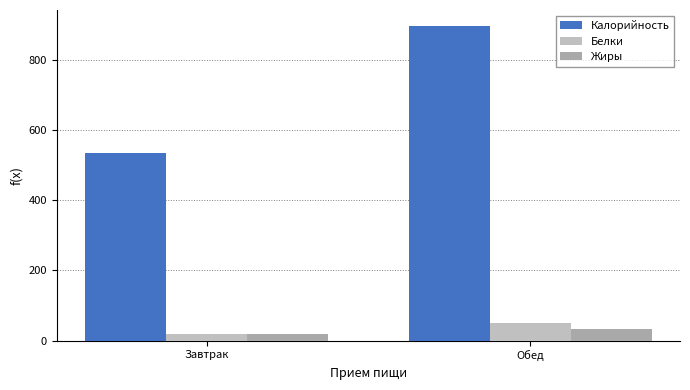

What is the difference between the Калорийность values at Обед and Завтрак?

363.2